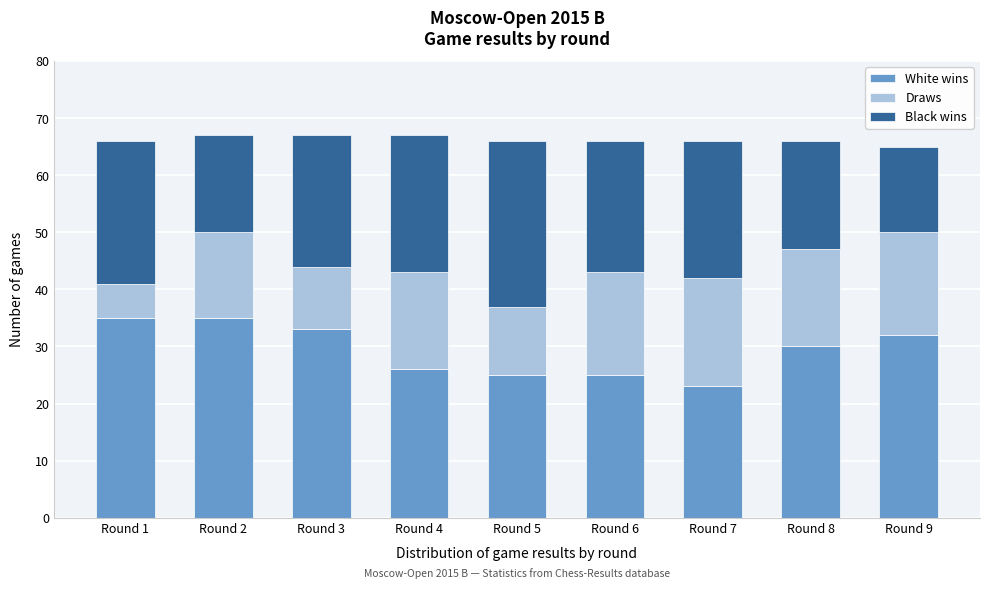

Reading left to right, what are the values for White wins?

Round 1=35	Round 2=35	Round 3=33	Round 4=26	Round 5=25	Round 6=25	Round 7=23	Round 8=30	Round 9=32